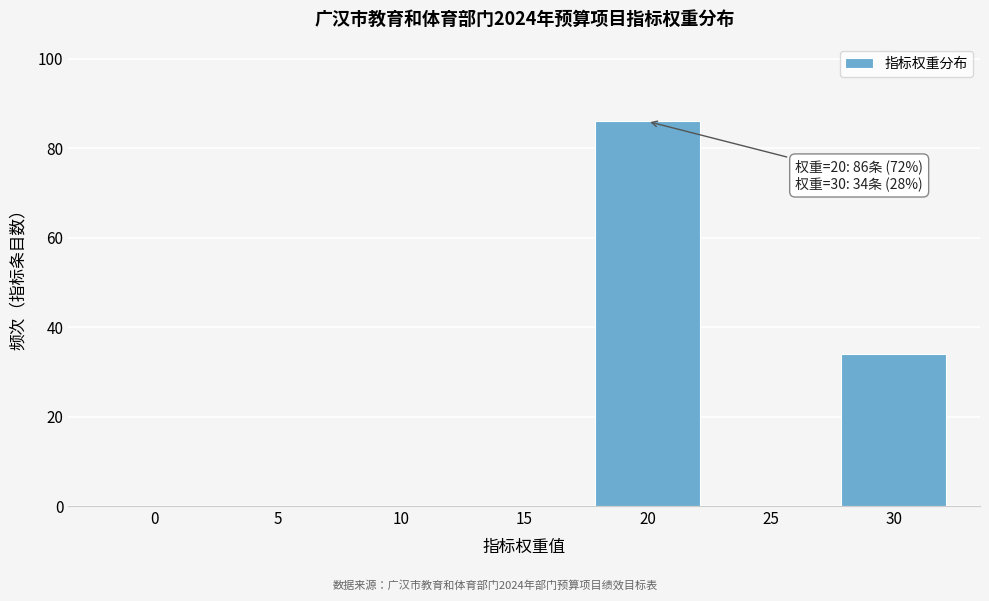

Reading left to right, extract all data points from this chart.

0=0	5=0	10=0	15=0	20=86	25=0	30=34